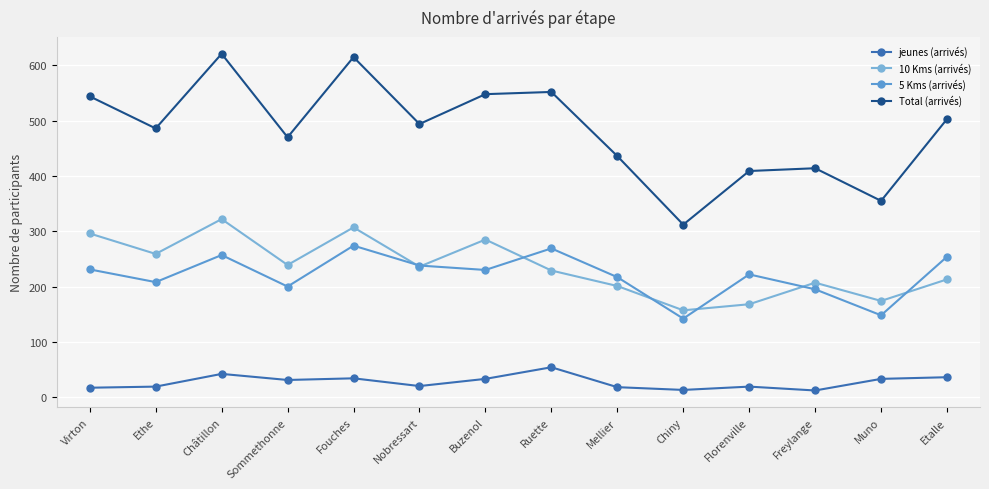

How many lines are shown in the chart?

4